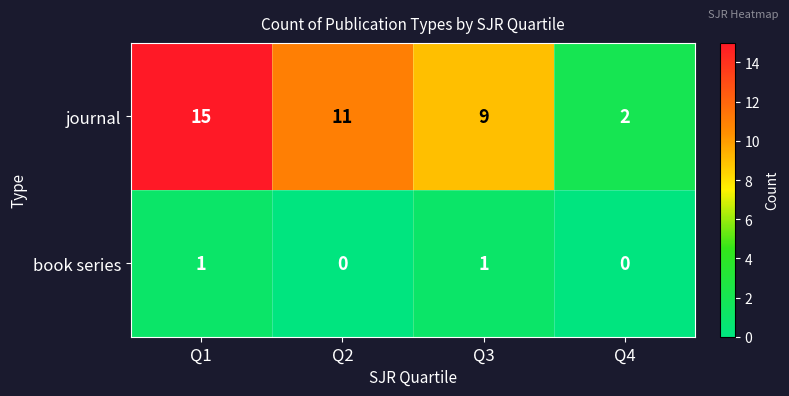

List the series in order of their peak value, lowest first.

book series, journal